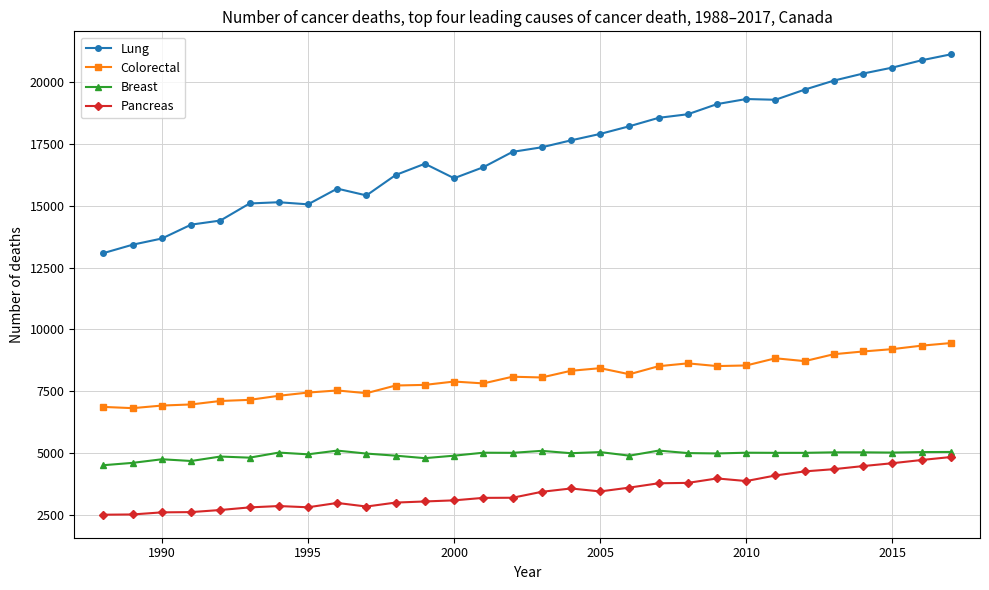

Which series has the widest spread of values?

Lung